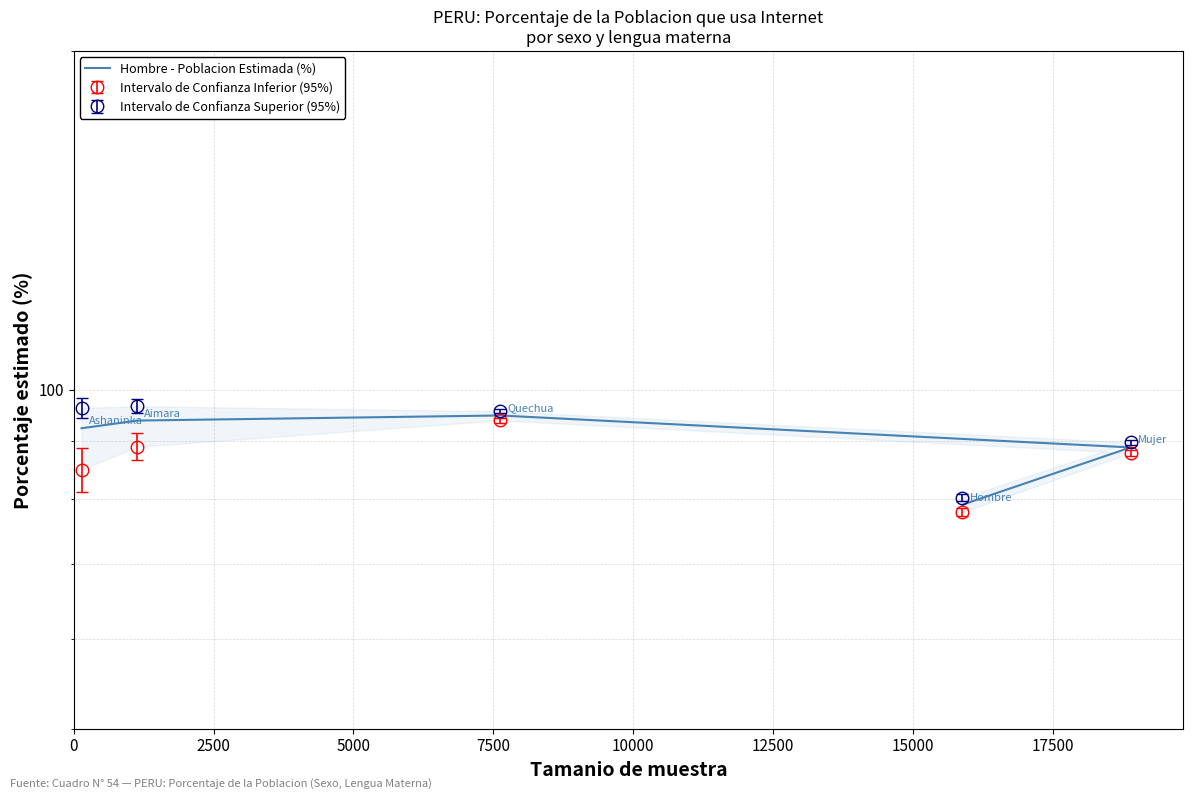

What is the ratio of the value at 5000 to the value at 7500?

1.0